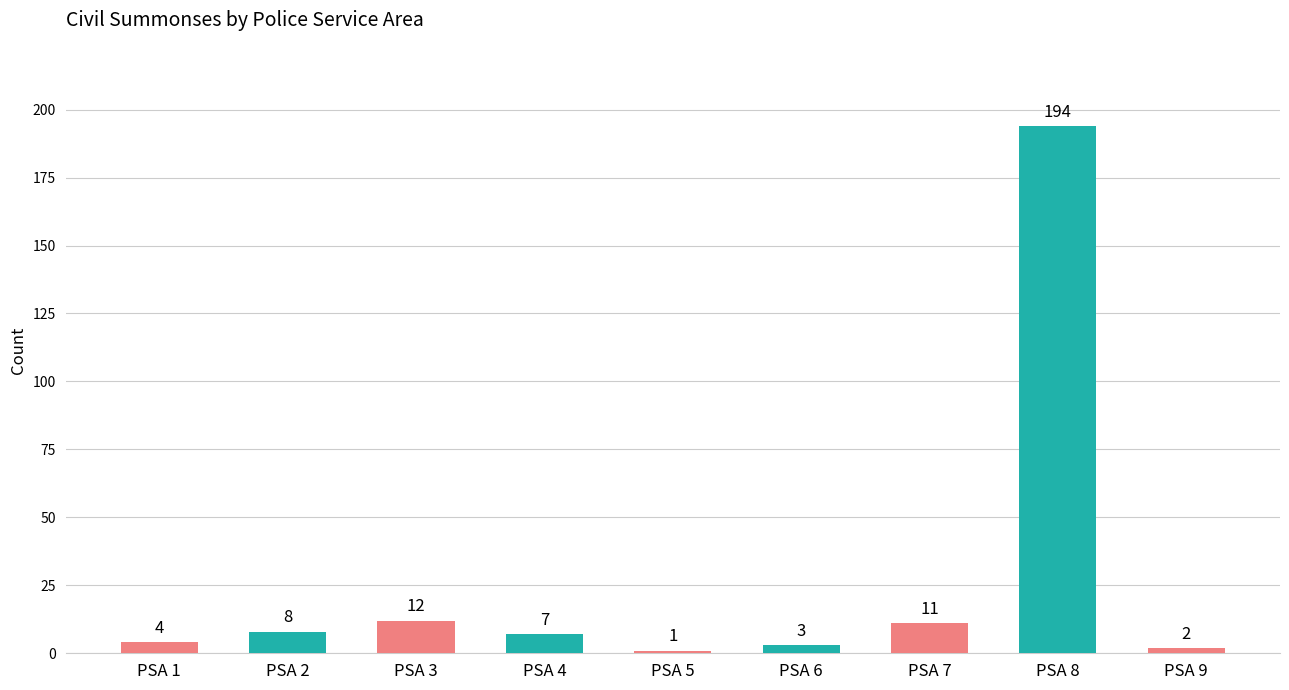

List the labels in order of value, largest first.

PSA 8, PSA 3, PSA 7, PSA 2, PSA 4, PSA 1, PSA 6, PSA 9, PSA 5